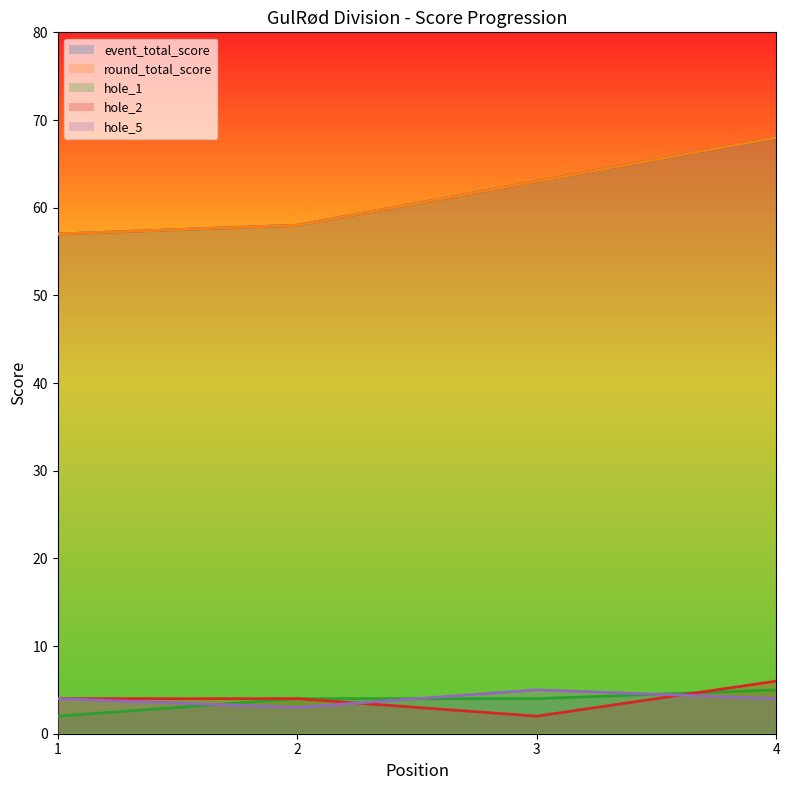

What is the highest value of the event_total_score series?

68